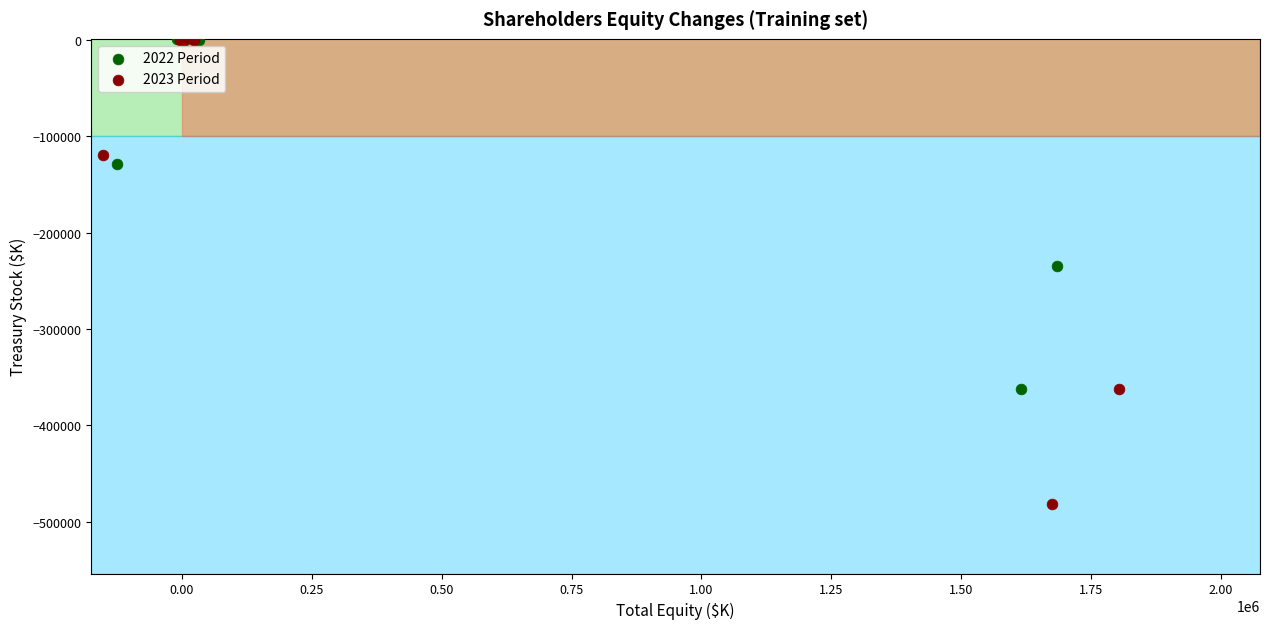

Which series has the largest Y range (max minus min)?

2023 Period